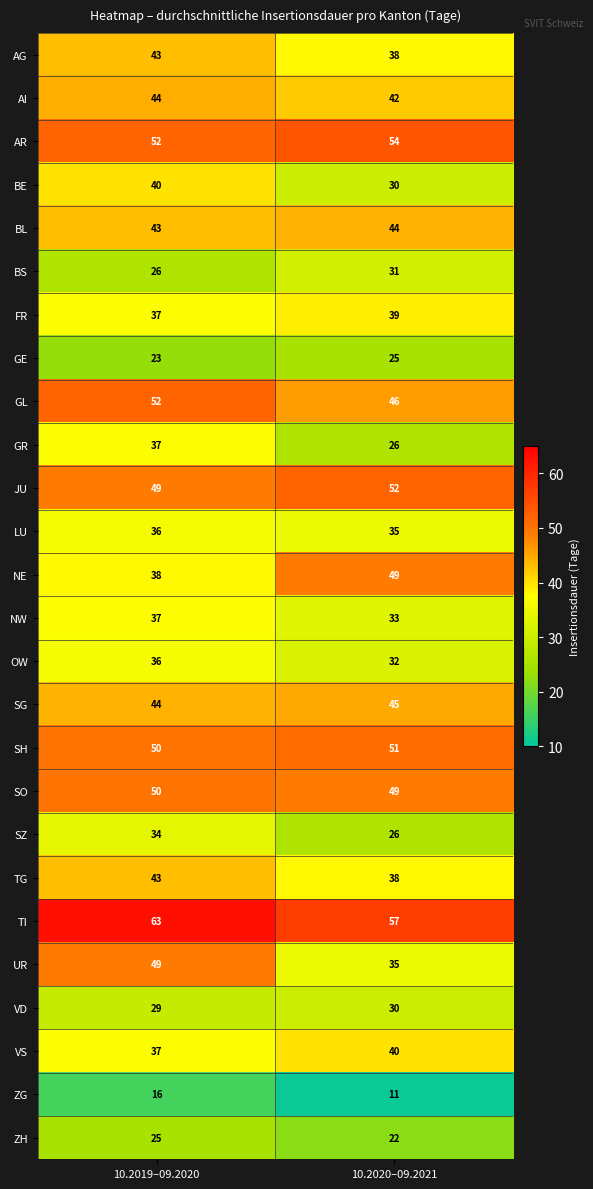

What is the sum of all BE values?

70